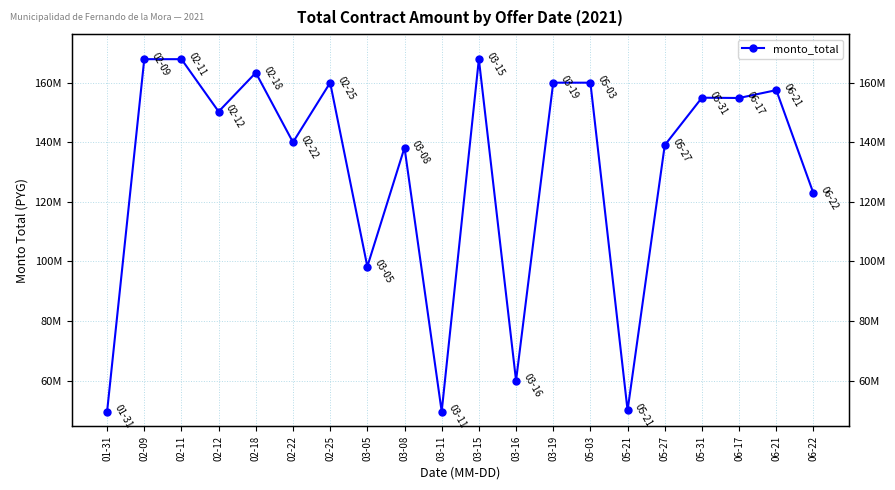

The chart shows a value of 140000000 at 02-22. True or false?

True